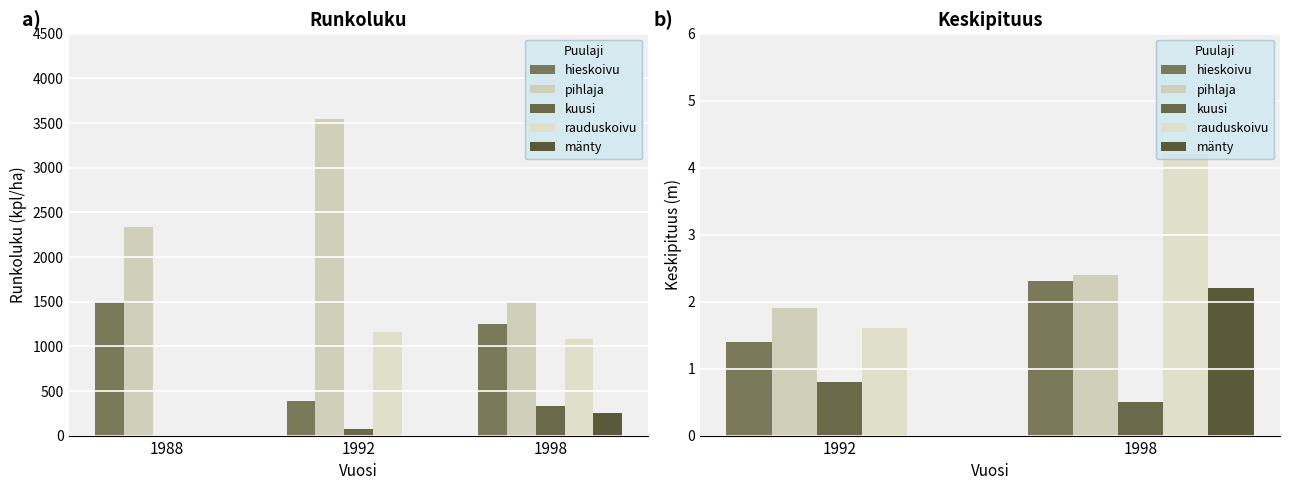

At which label does rauduskoivu first exceed 4?

1992